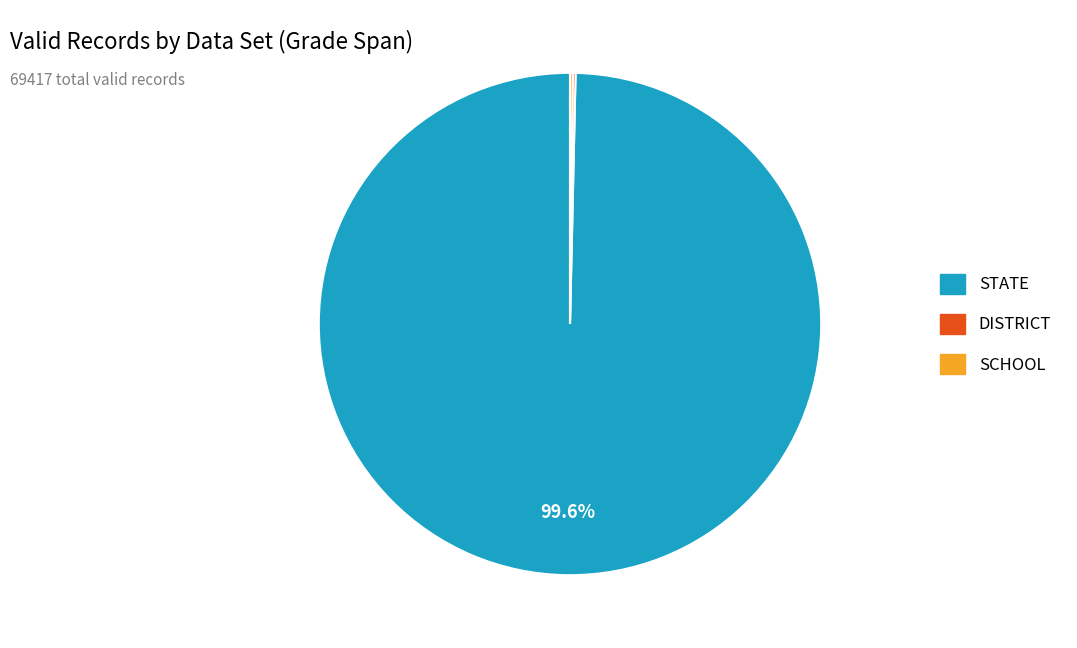

What is the majority slice?

STATE